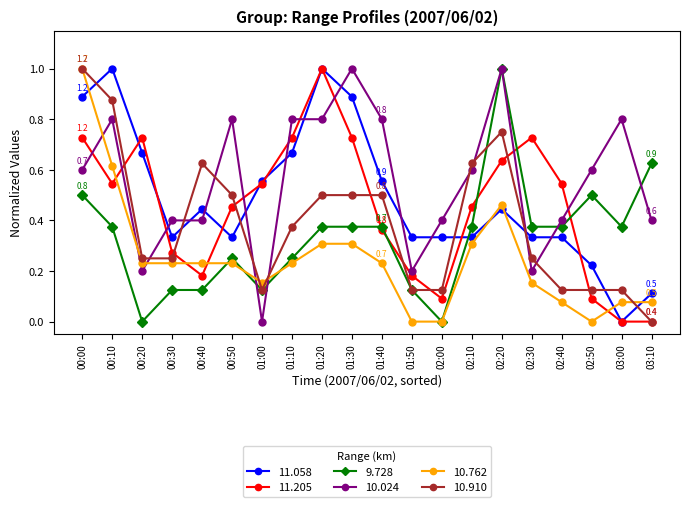

Which series has the largest total across all categories?

10.024